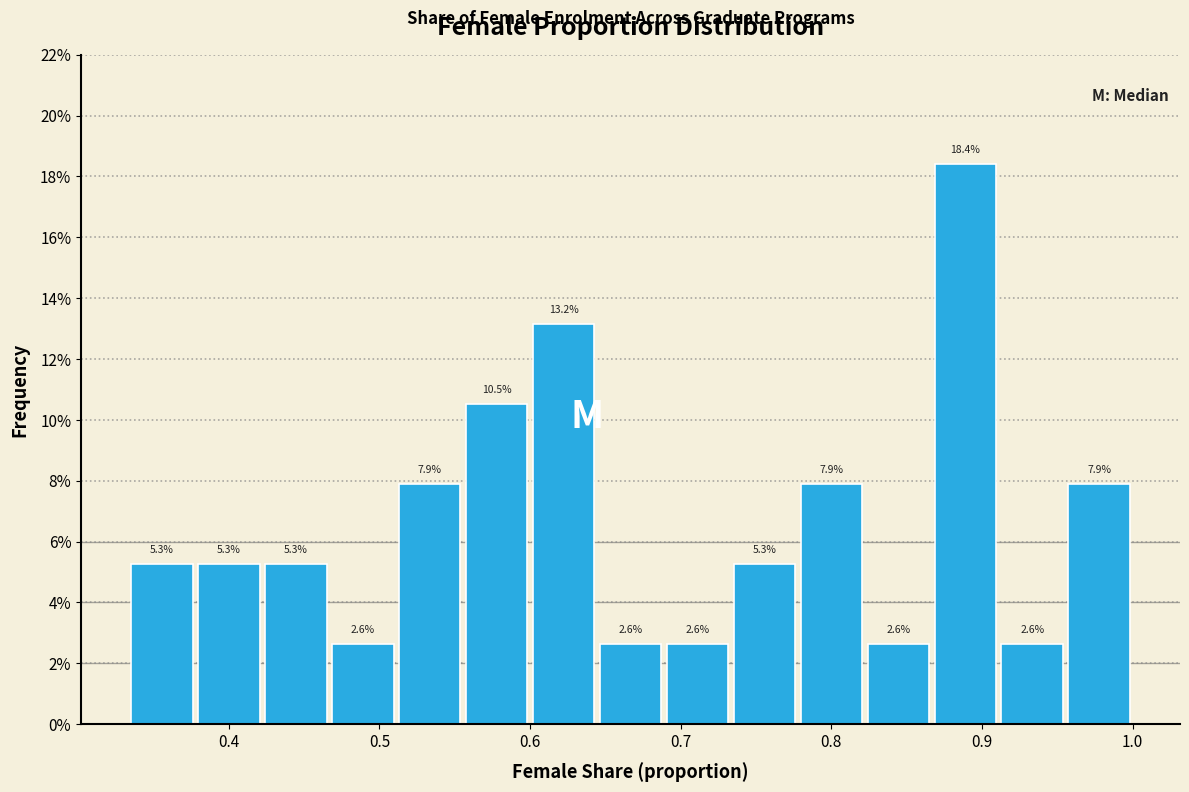

Reading left to right, transcribe this chart: for each bar, give the range it covers on the x-axis and its height. The bar edges are not printed on the chart, so give them approximately, as read against the axis.

0.33 to 0.38: 5.3
0.38 to 0.42: 5.3
0.42 to 0.47: 5.3
0.47 to 0.51: 2.6
0.51 to 0.56: 7.9
0.56 to 0.60: 10.5
0.60 to 0.64: 13.2
0.64 to 0.69: 2.6
0.69 to 0.73: 2.6
0.73 to 0.78: 5.3
0.78 to 0.82: 7.9
0.82 to 0.87: 2.6
0.87 to 0.91: 18.4
0.91 to 0.96: 2.6
0.96 to 1.00: 7.9